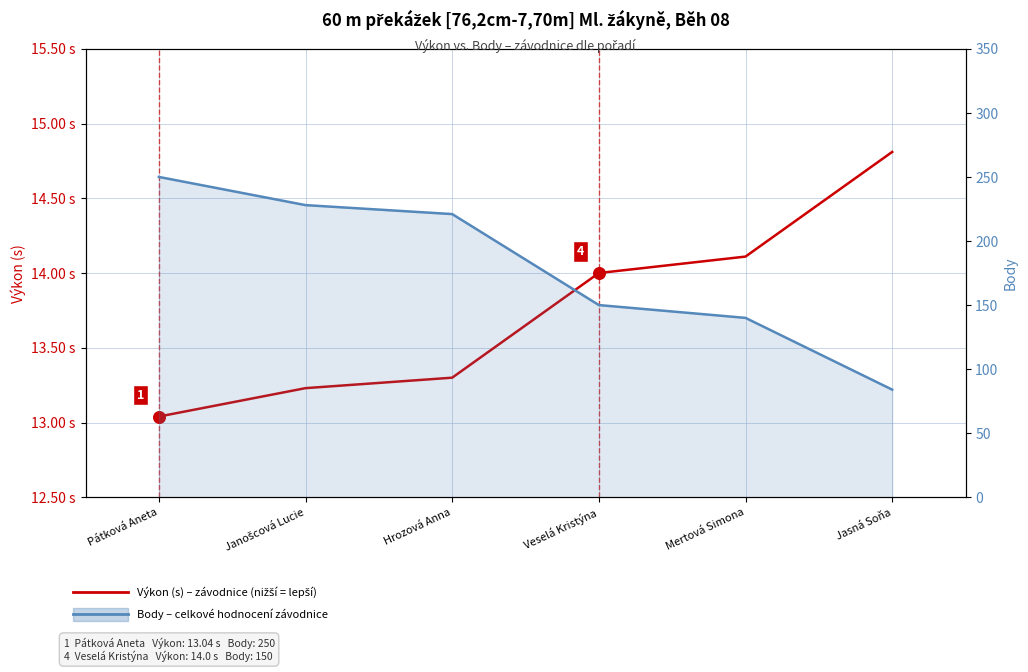

What is the total value across all series at Veselá Kristýna?

164.0